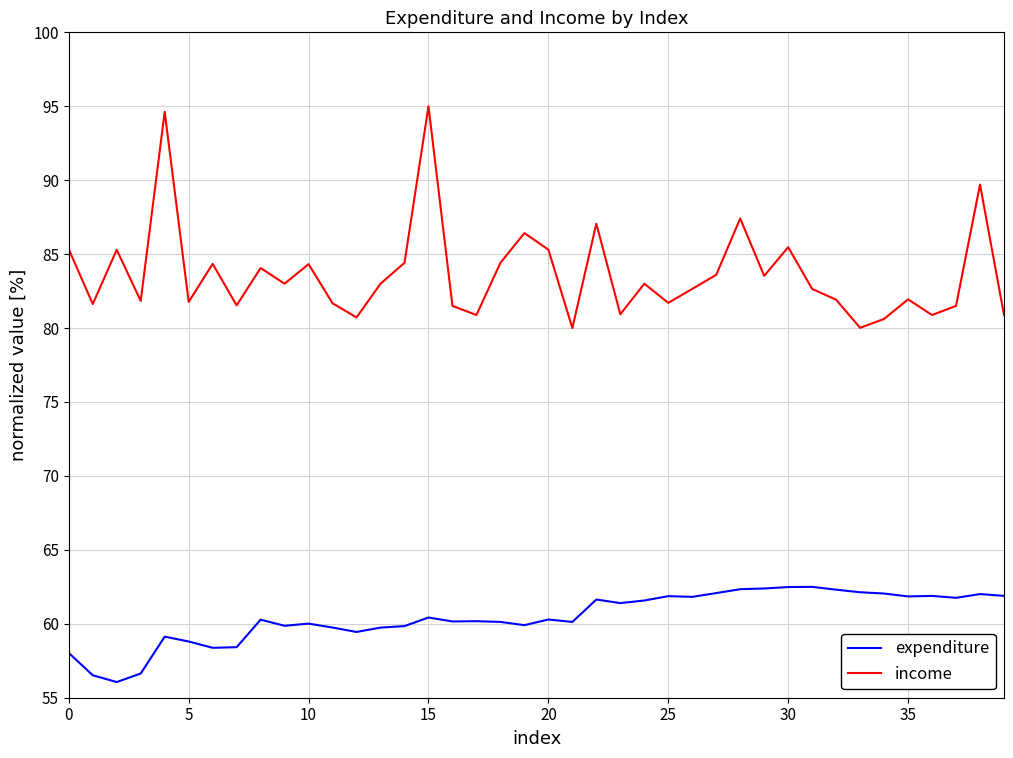

Rank the series by their average value, from lowest to highest.

expenditure, income